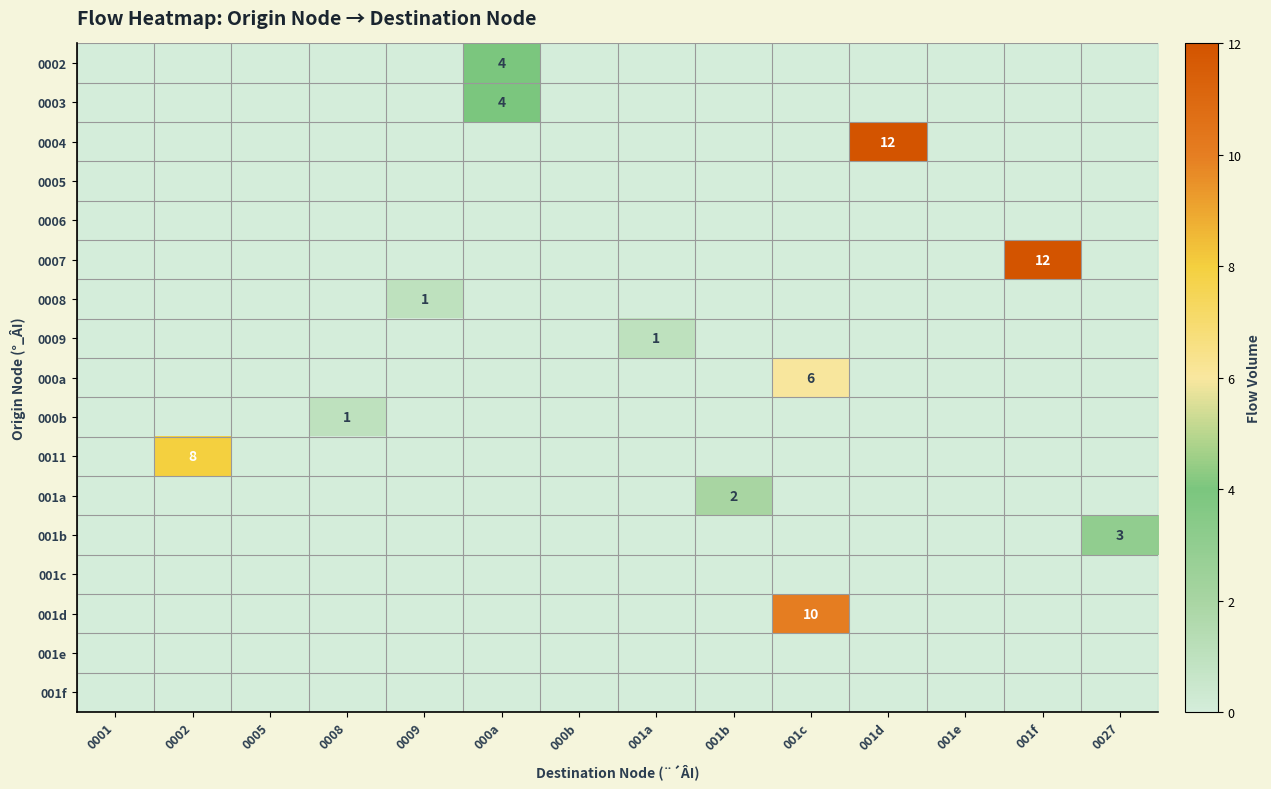

List the labels in order of 0008 value, smallest first.

0001, 0002, 0005, 0008, 000a, 000b, 001a, 001b, 001c, 001d, 001e, 001f, 0027, 0009